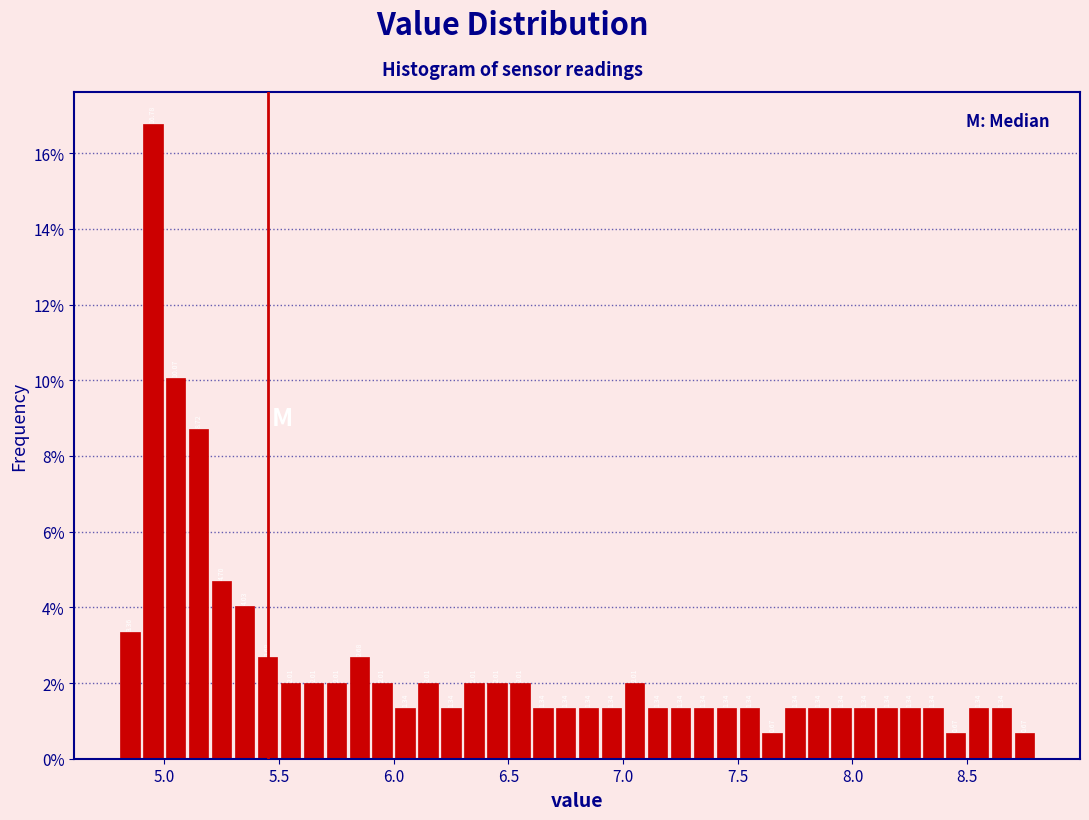

Around what value on the x-axis is the tallest bar? Give the approximate position of its centre, as read against the axis.

4.95